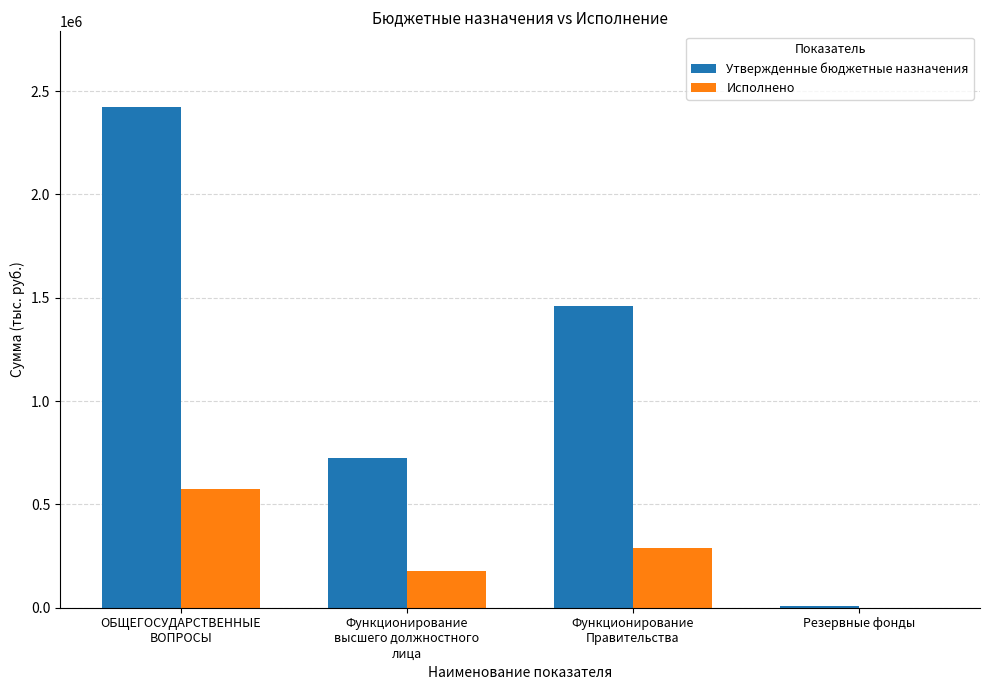

What is the greatest value displayed?

2425082.2